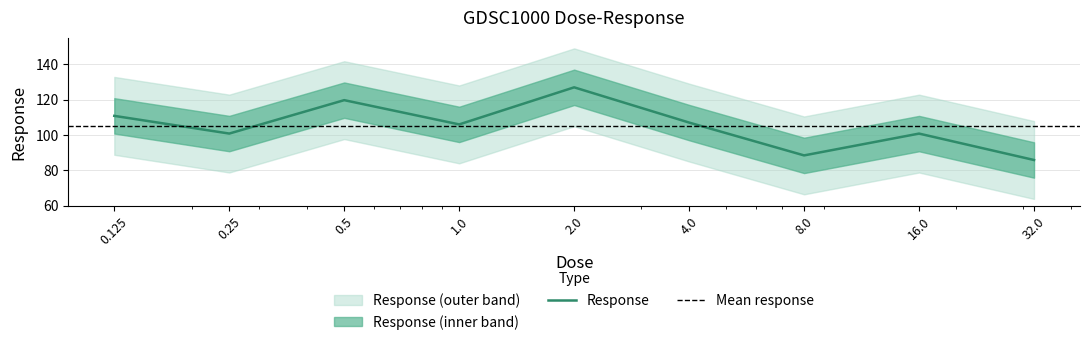

How many values exceed 105?

5